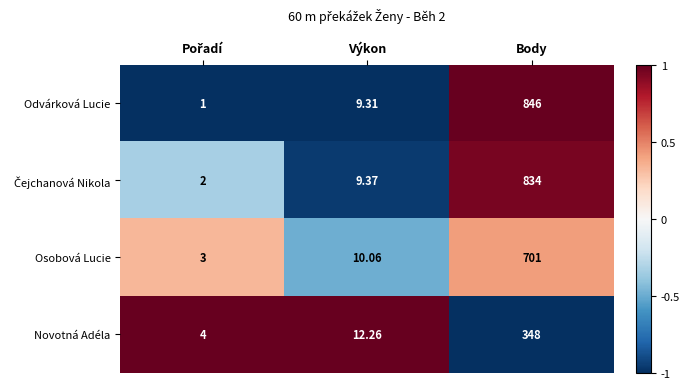

Which series has the largest range (max minus min)?

Odvárková Lucie